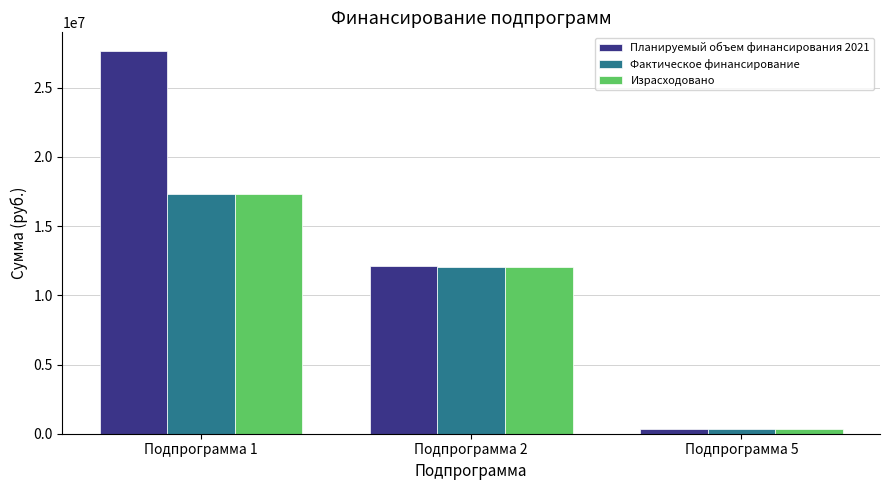

How many groups of bars are there?

3